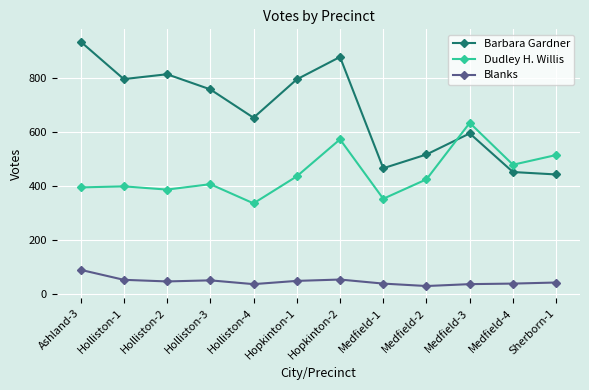

At which category does Dudley H. Willis reach its first local valley?

Holliston-2